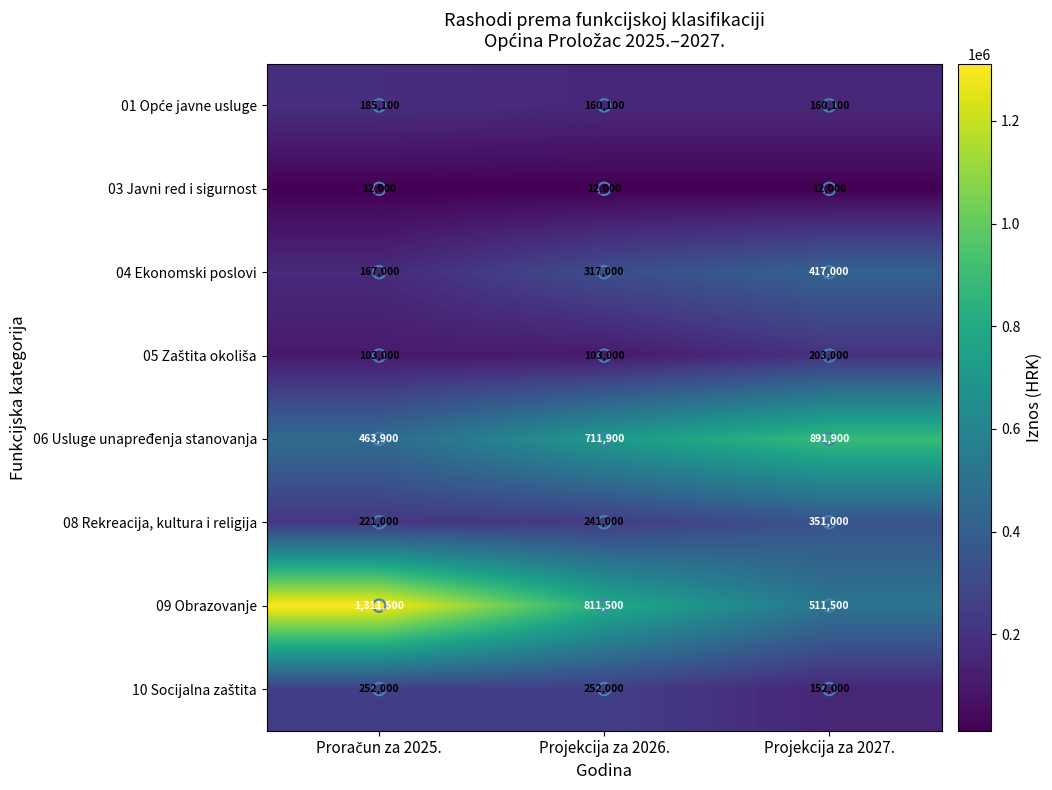

The value of 06 Usluge unapređenja stanovanja at Projekcija za 2026. is 711900. True or false?

True